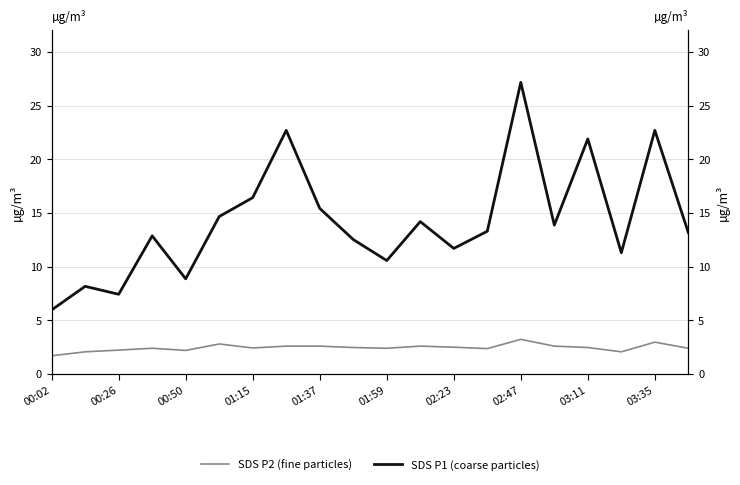

How many interior local peaks does the SDS P2 (fine particles) series have?

5